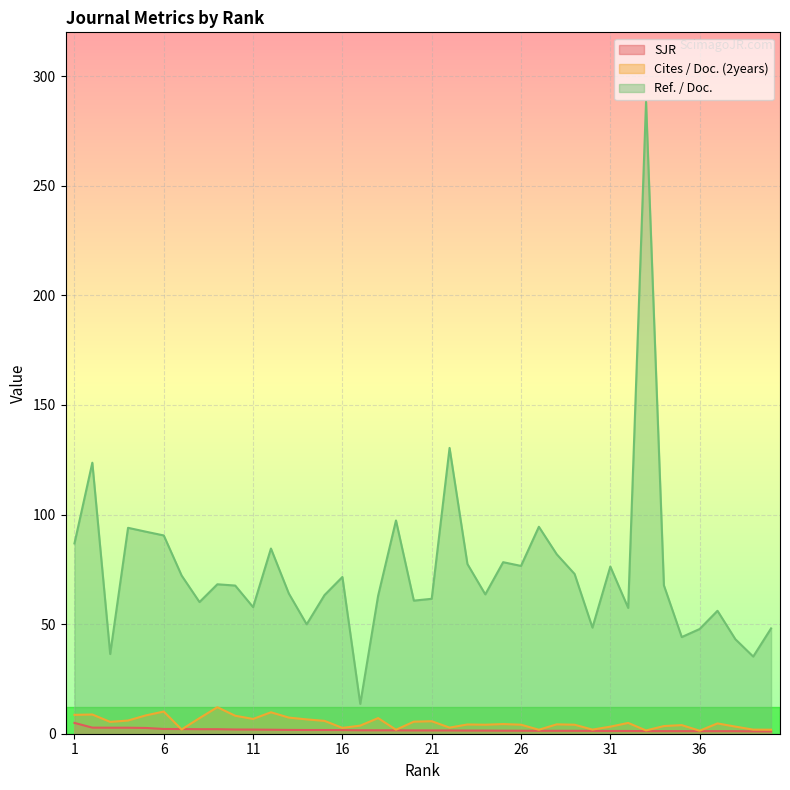

True or false: Ref. / Doc. and SJR cross at least once.

False